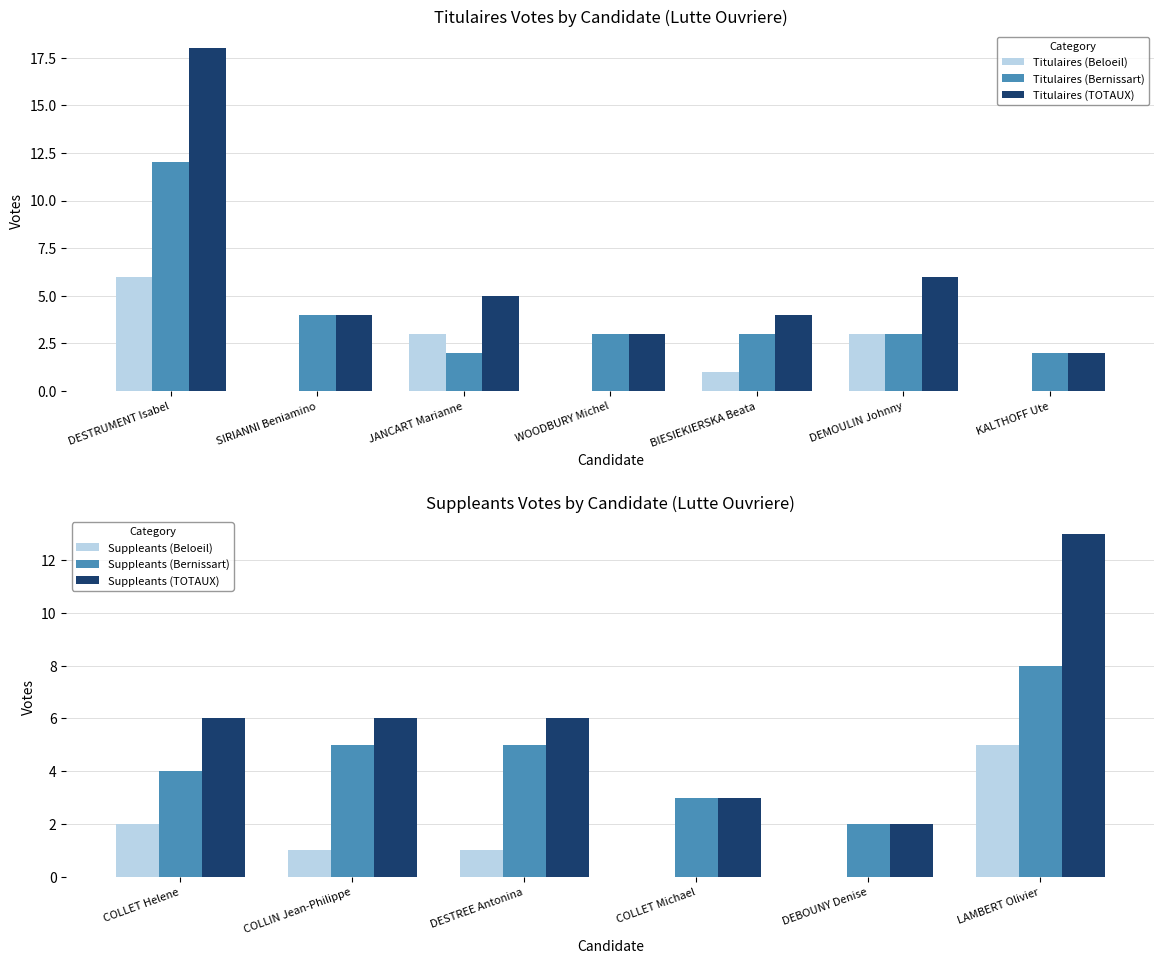

At how many categories does at least one series exceed 7?

1